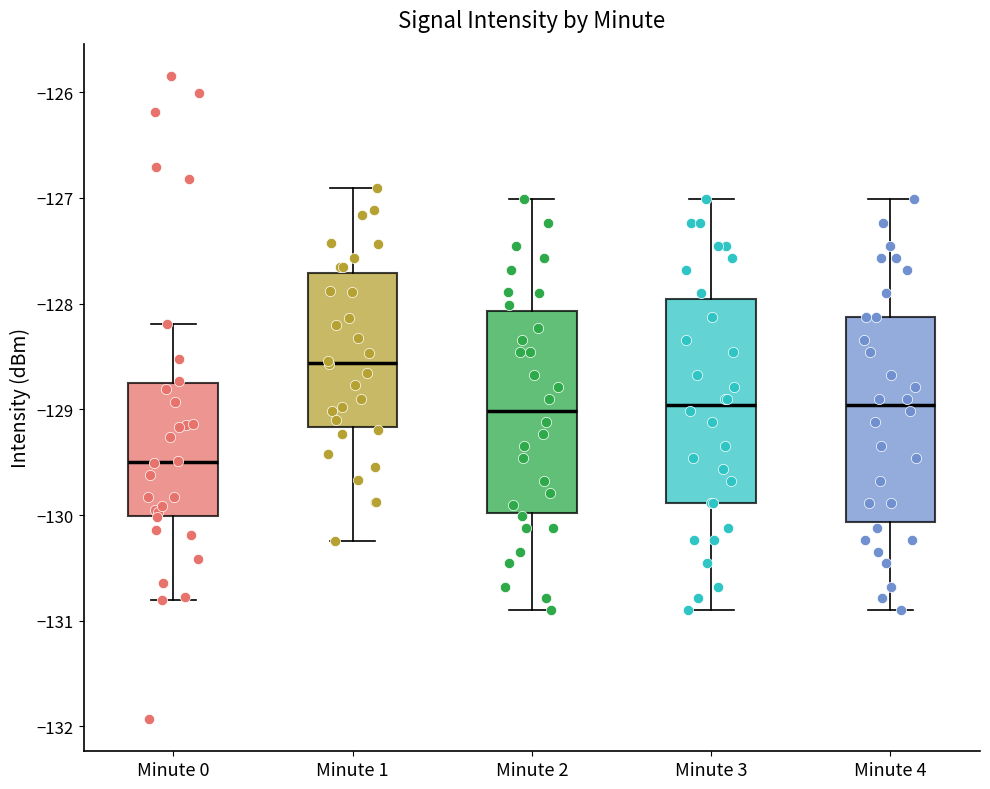

Reading left to right, transcribe this box plot: for each box, give where its median line is, the range the box spans, and where its two whiskers end, as read against the y-axis. The values are not printed on the chart, so give them approximately, as read against the axis.

Minute 0: median -129.5, box -130.0 to -128.8, whiskers -130.8 to -128.2
Minute 1: median -128.6, box -129.2 to -127.7, whiskers -130.2 to -126.9
Minute 2: median -129.0, box -130.0 to -128.1, whiskers -130.9 to -127.0
Minute 3: median -129.0, box -129.9 to -128.0, whiskers -130.9 to -127.0
Minute 4: median -129.0, box -130.1 to -128.1, whiskers -130.9 to -127.0